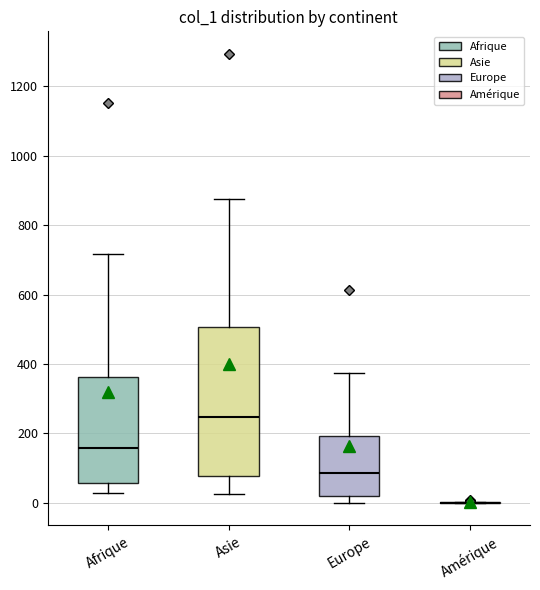

Reading left to right, read every box against the y-axis: the position of its median line, the range the box covers, and the ends of its whiskers. The values are not printed on the chart, so give them approximately, as read against the axis.

Afrique: median 160, box 60 to 360, whiskers 20 to 720
Asie: median 240, box 80 to 500, whiskers 20 to 880
Europe: median 80, box 20 to 200, whiskers 0 to 380
Amérique: box collapsed to a line at 0, whiskers 0 to 0